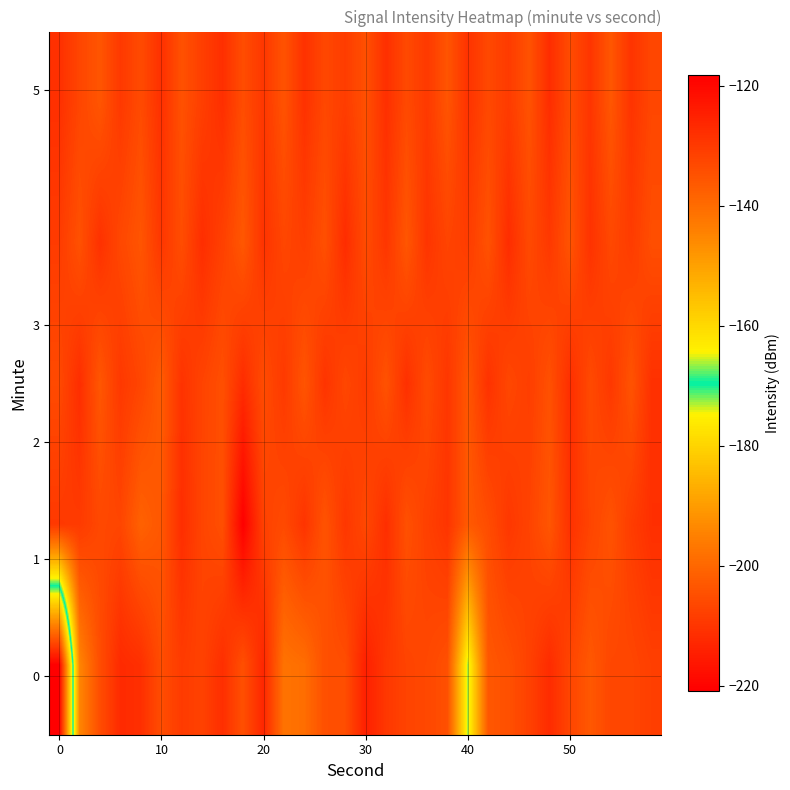

How many series are shown in this chart?

5